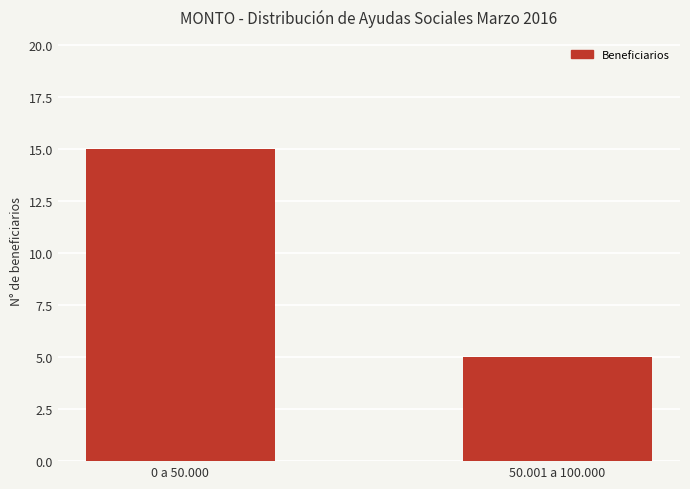

Rank the categories by value from lowest to highest.

50.001 a 100.000, 0 a 50.000